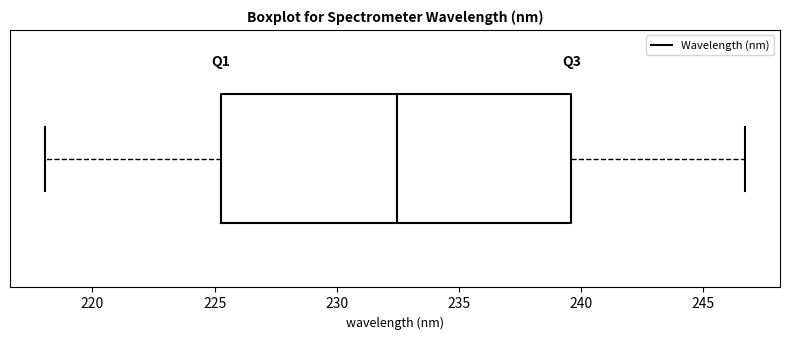

Transcribe this box plot: give where the median line is, the range the box spans, and where the two whiskers end, as read against the x-axis. The values are not printed on the chart, so give them approximately, as read against the axis.

median 232.5, box 225.5 to 239.5, whiskers 218.0 to 246.5